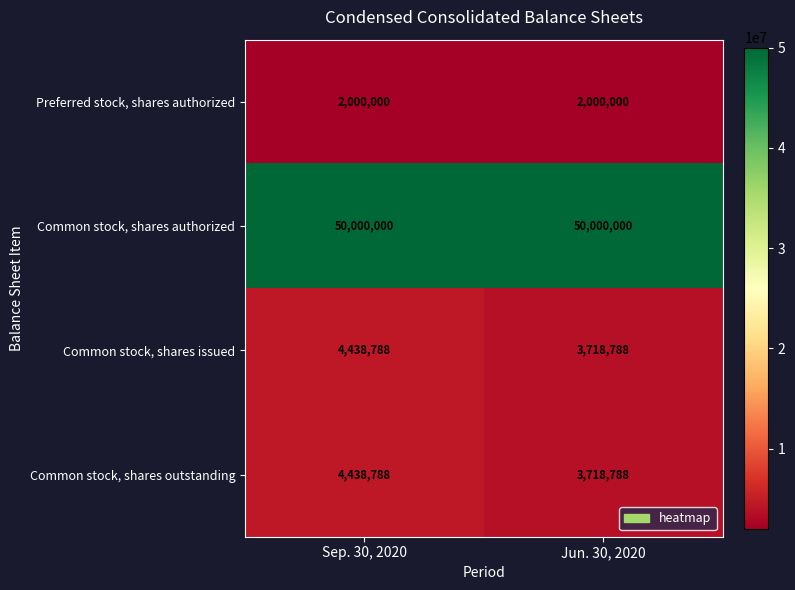

What is the spread (max minus min) of values at Jun. 30, 2020?

48000000